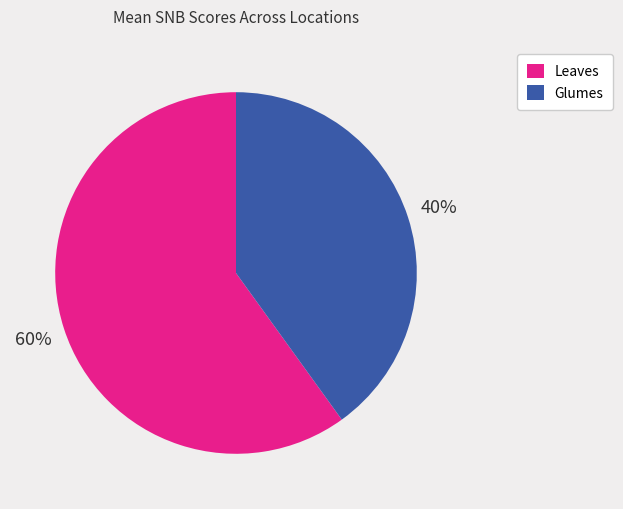

Count the number of slices in the pie.

2